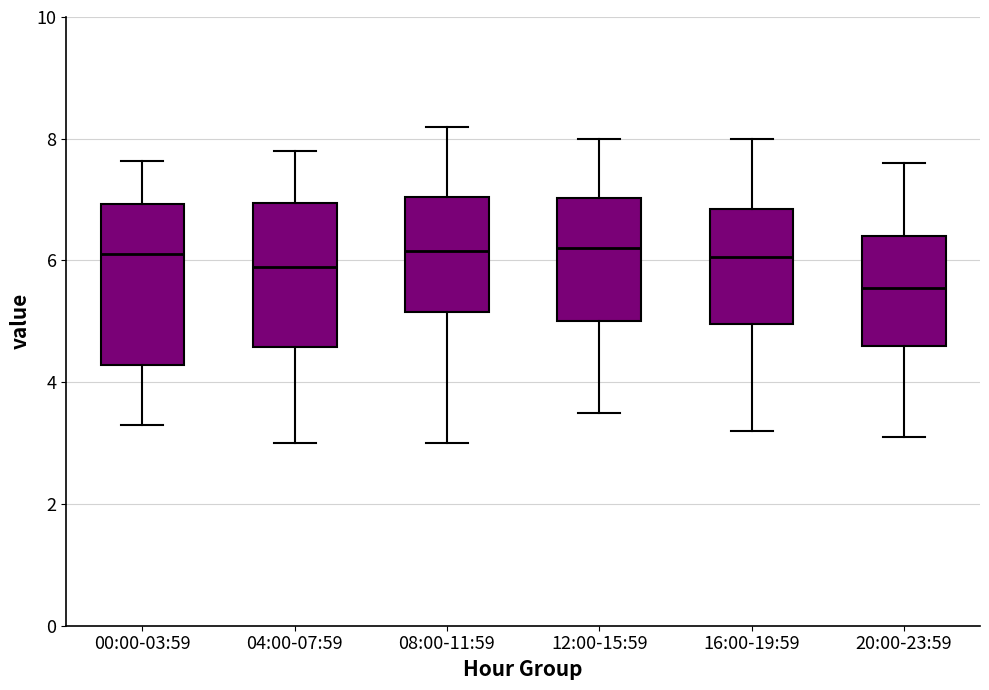

Which box's median line is the lowest?

20:00-23:59